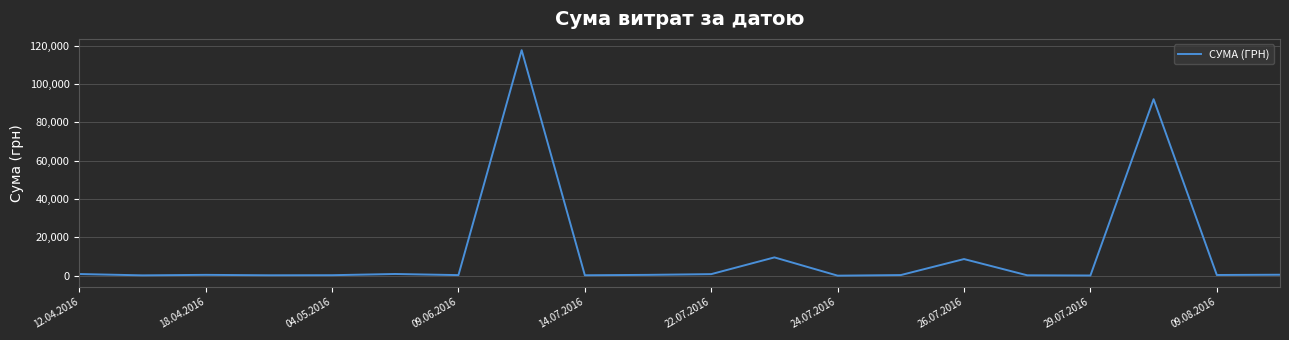

What is the maximum value shown in the chart?

117568.8